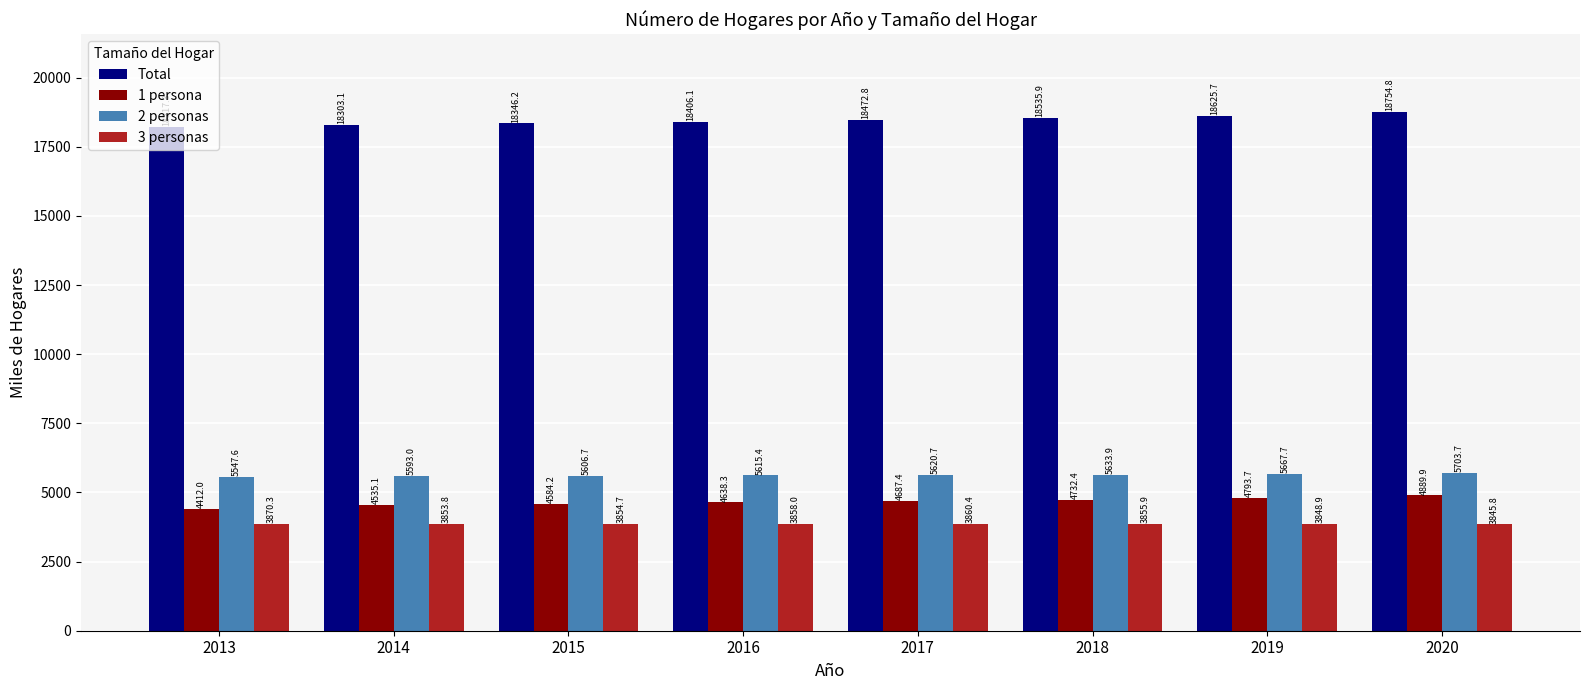

The value of 2 personas at 2013 is 7753.3. True or false?

False